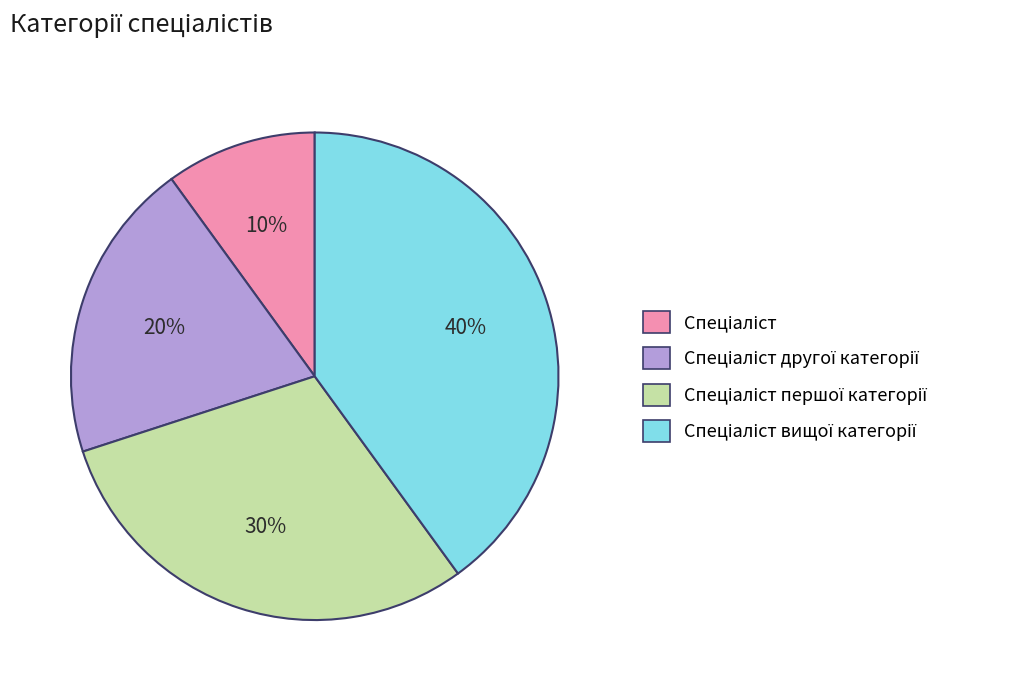

To the nearest percent, what is the difference between the largest and smallest slice percentages?

30%